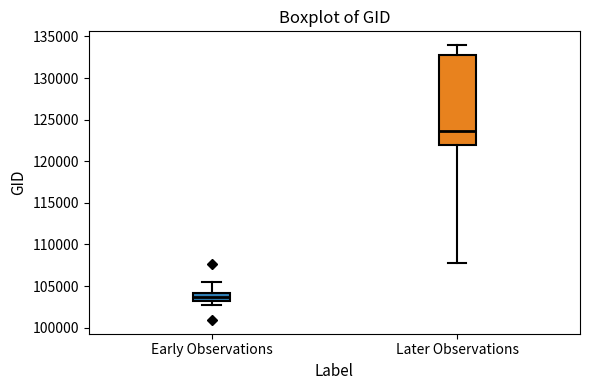

Reading left to right, read every box against the y-axis: the position of its median line, the range the box covers, and the ends of its whiskers. The values are not printed on the chart, so give them approximately, as read against the axis.

Early Observations: median 103500, box 103000 to 104000, whiskers 102500 to 105500
Later Observations: median 123500, box 122000 to 133000, whiskers 108000 to 134000